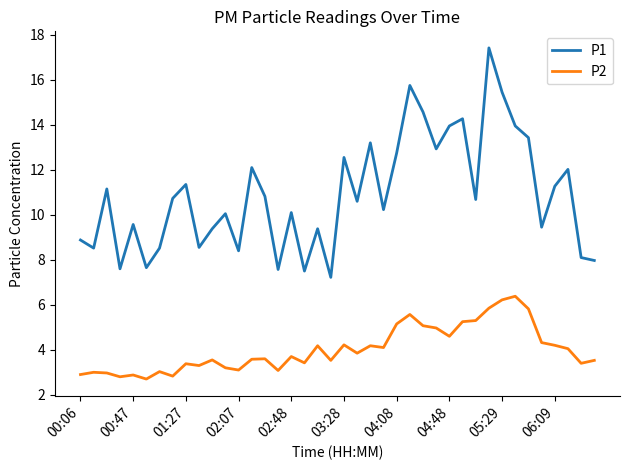

Rank the series by their average value, from highest to lowest.

P1, P2